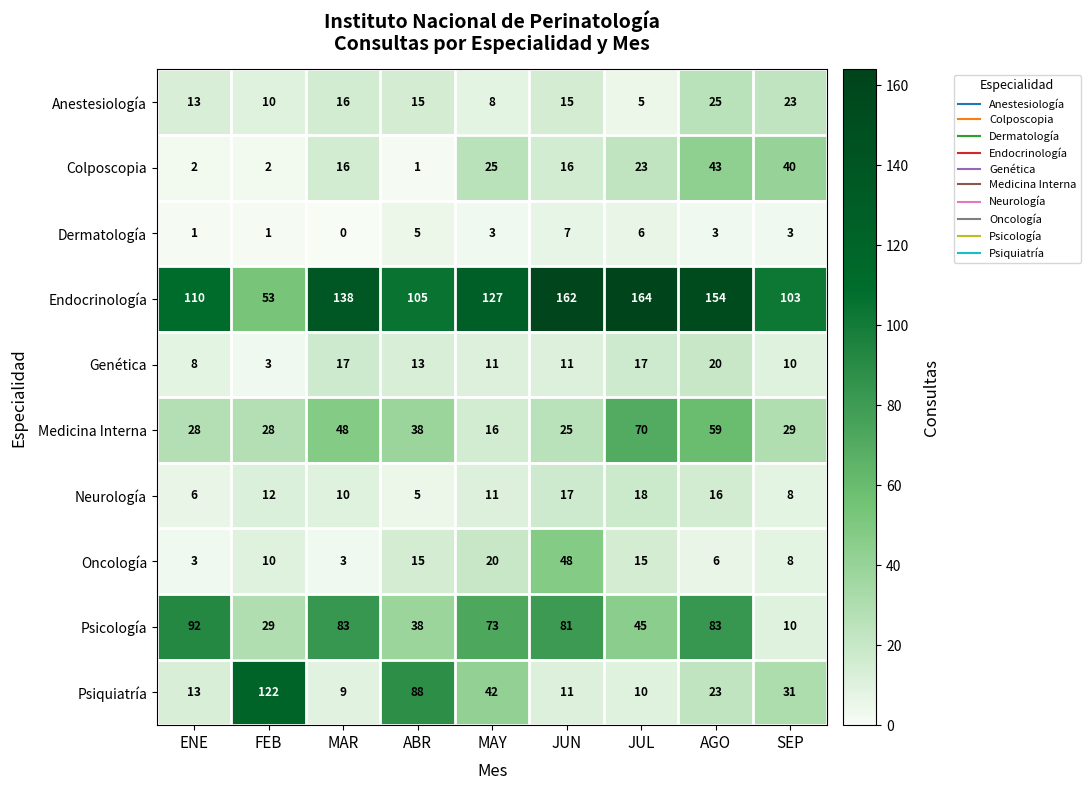

The Genética series shows 4 at AGO. True or false?

False